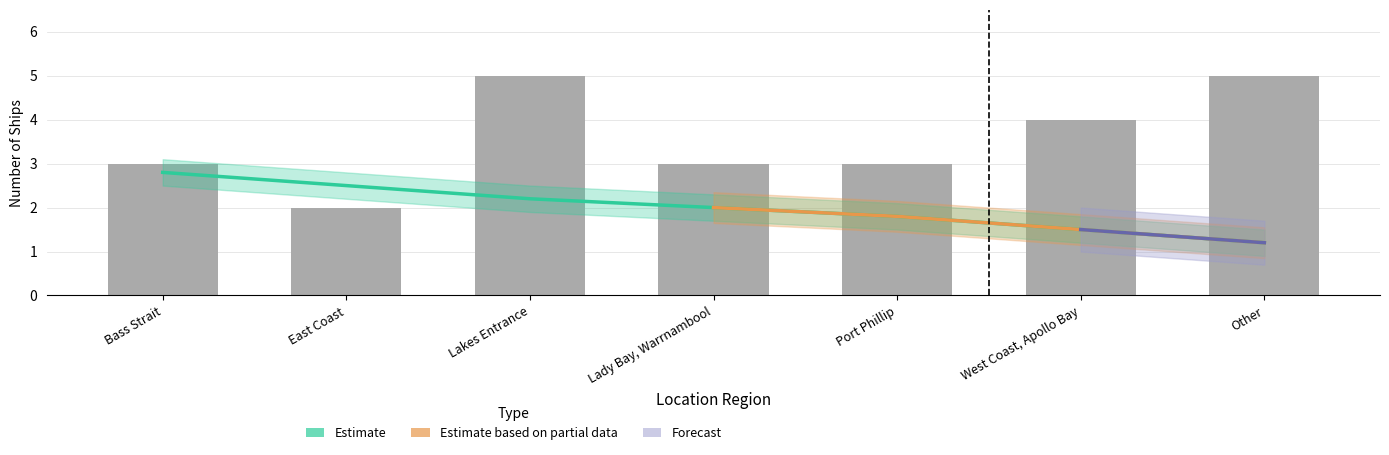

What is the ratio of the value at Lady Bay, Warrnambool to the value at Bass Strait?

1.0